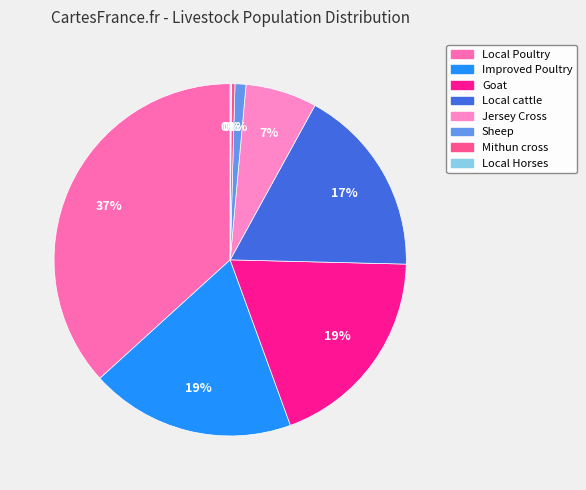

Combined, do Local cattle and Goat account for over 50%?

No